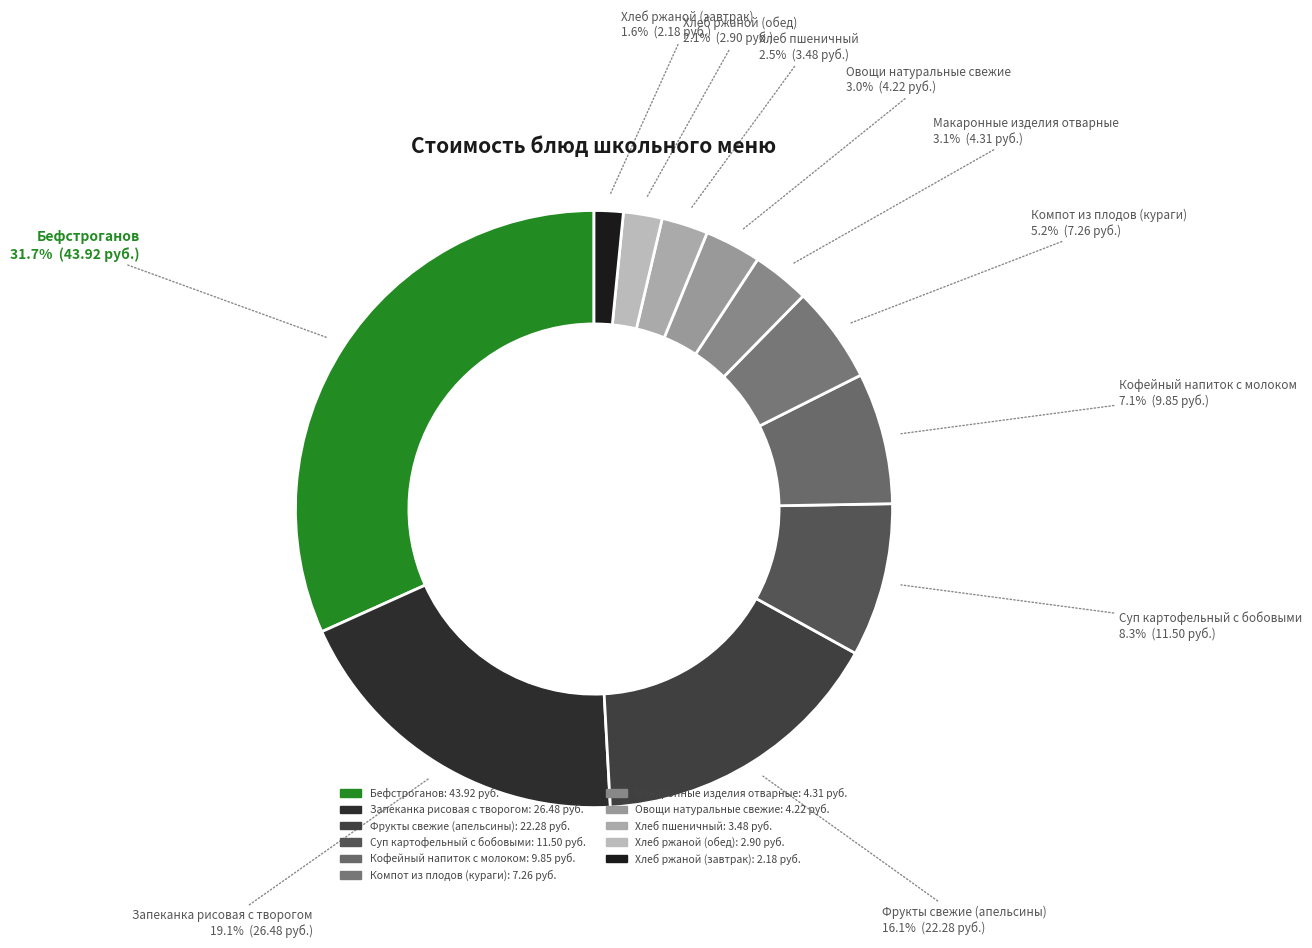

How many segments does this pie chart have?

11